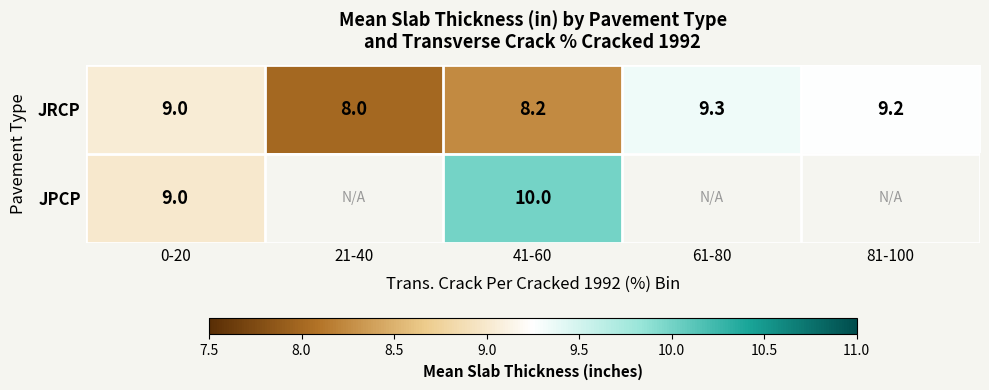

The JRCP series shows 9.3 at 61-80. True or false?

True